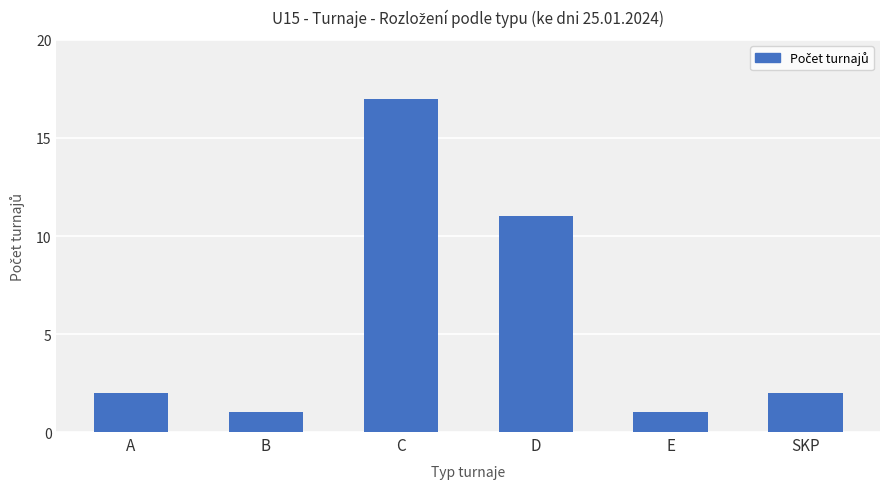

What is the label of the 5th bar from the right?

B